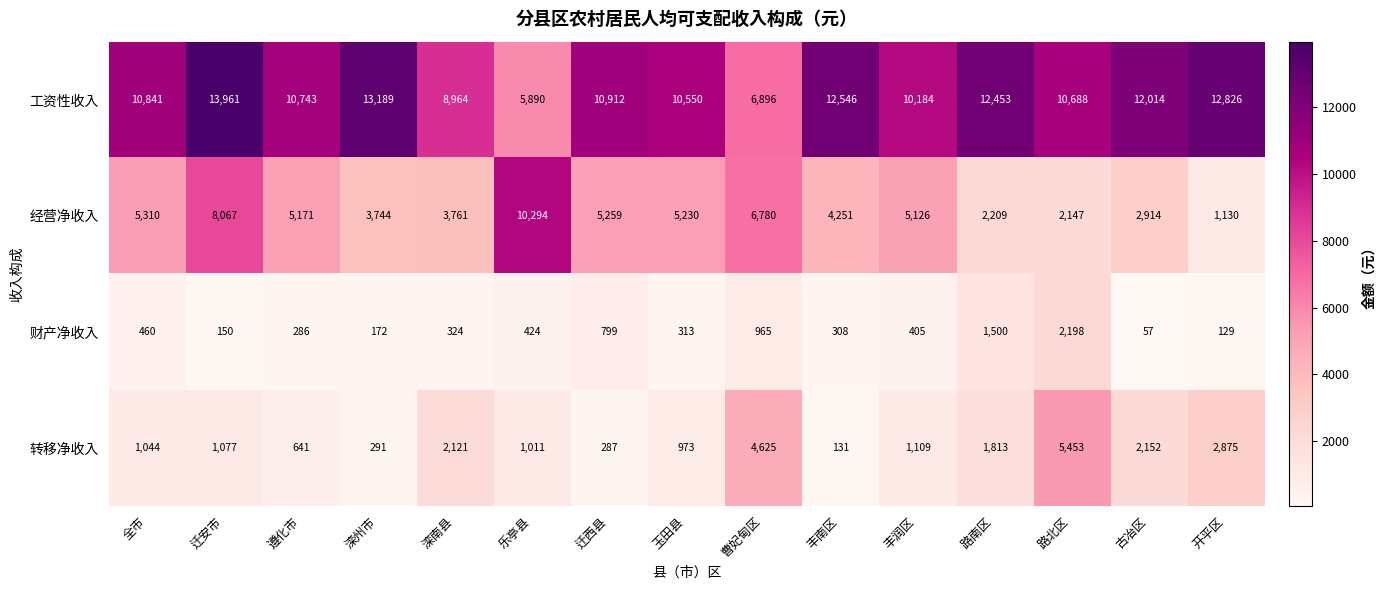

What is the minimum value shown in the chart?

57